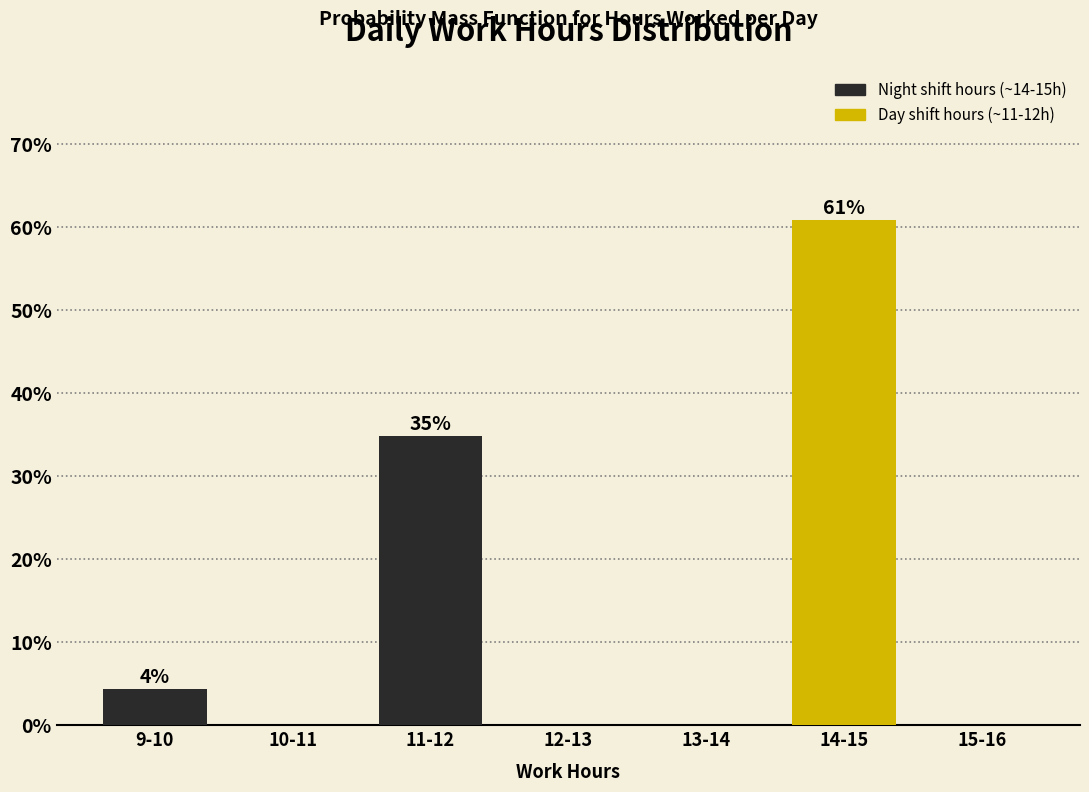

Reading left to right, what are all the values shown in this chart?

9-10=4.3	10-11=0.0	11-12=34.8	12-13=0.0	13-14=0.0	14-15=60.9	15-16=0.0